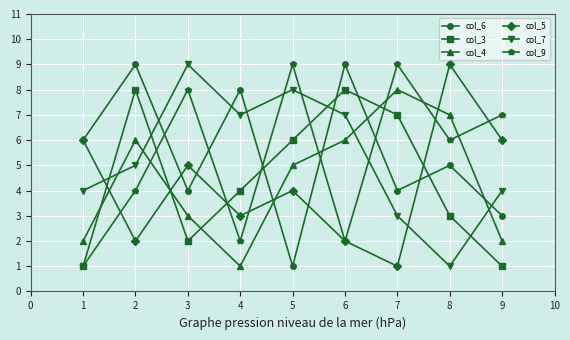

At 5, list the series in order from smallest to largest.

col_6, col_5, col_4, col_3, col_7, col_9